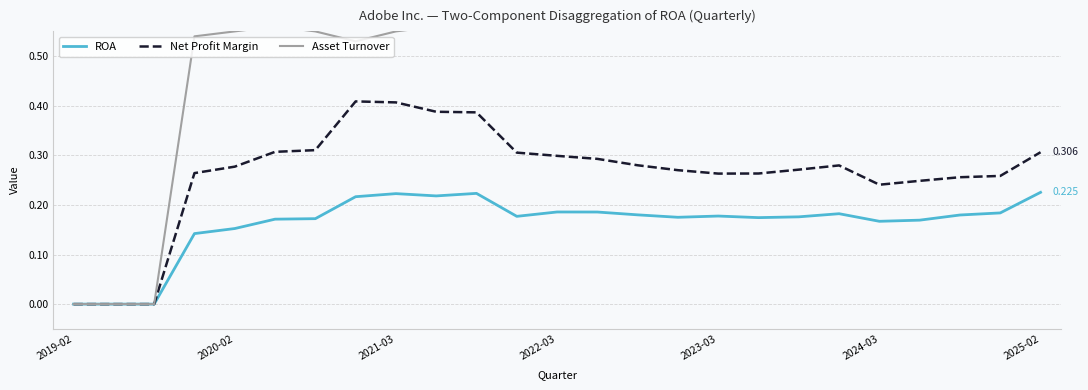

True or false: Asset Turnover has a value of 0.6 at 2025-02.

True